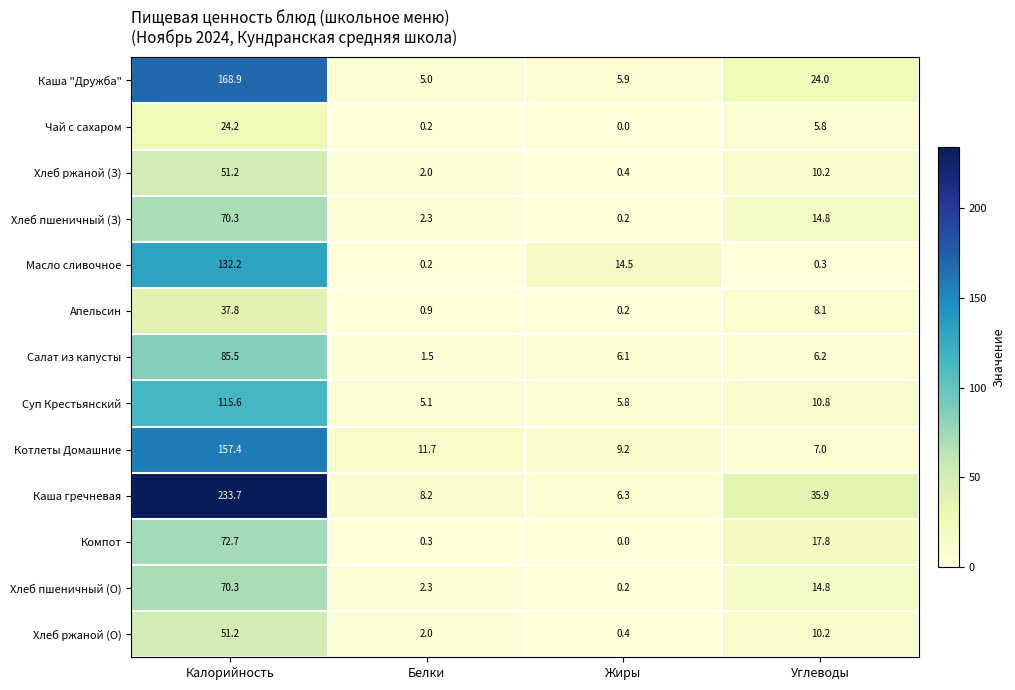

What is the sum of all Хлеб пшеничный (О) values?

87.6